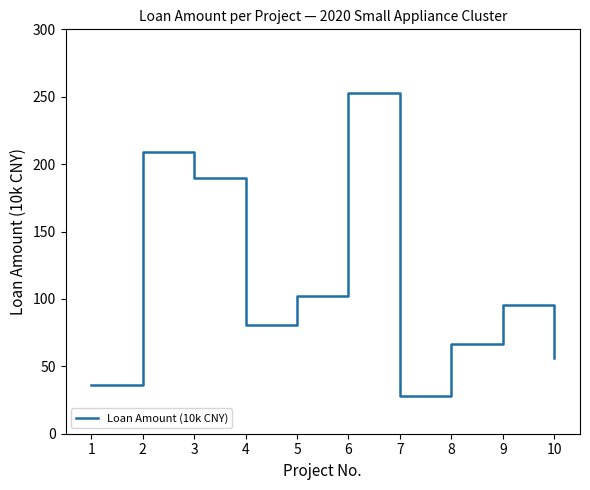

Reading right to left, transcribe all the data shown in this chart.

56.0	95.2	66.8	28.0	253.0	102.0	80.9	189.4	209.0	36.0